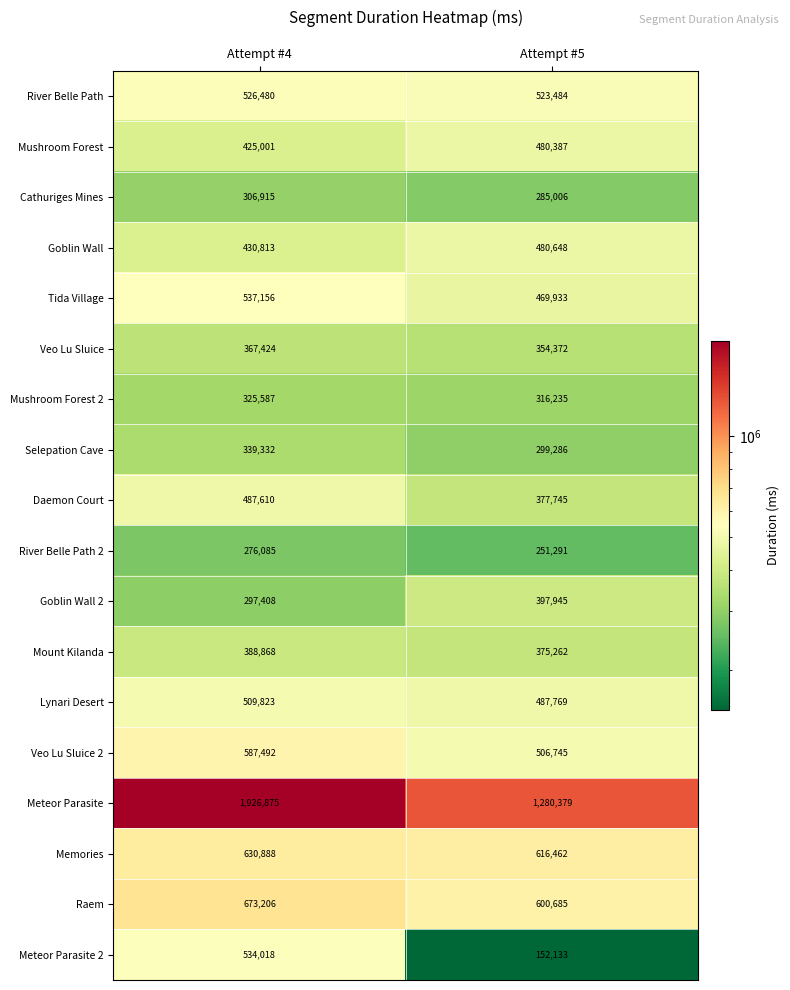

What value does the River Belle Path series have at Attempt #4?

526480